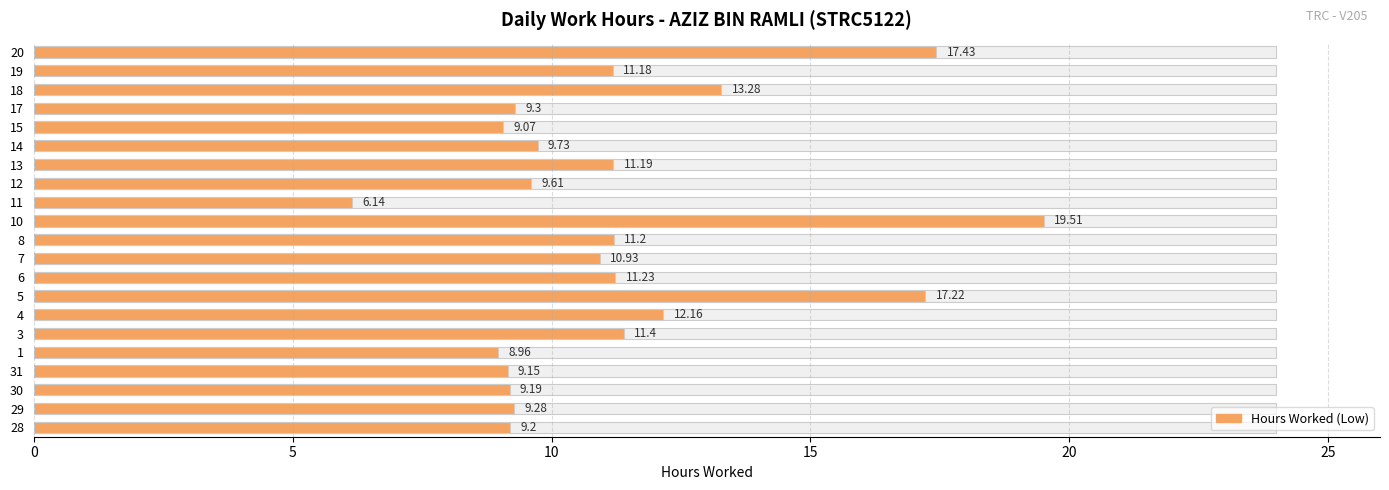

Does the chart contain stacked bars?

No